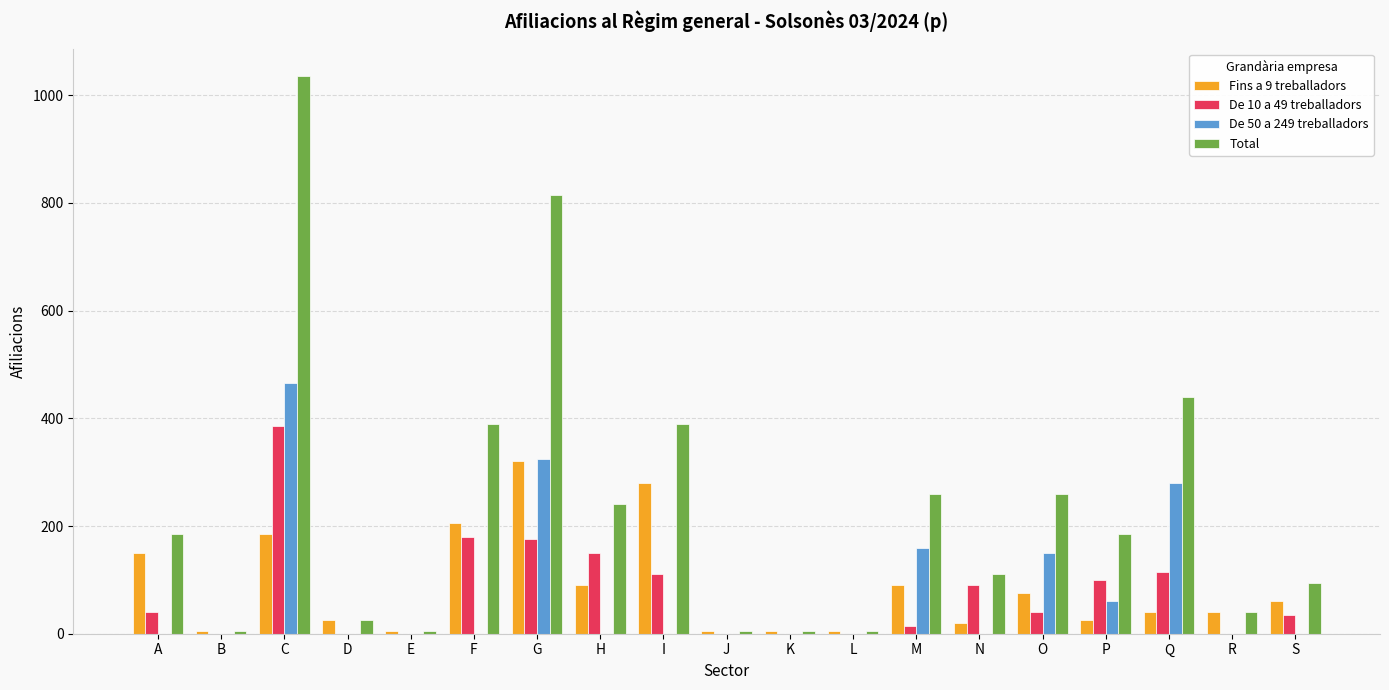

Which series has the largest total across all categories?

Total